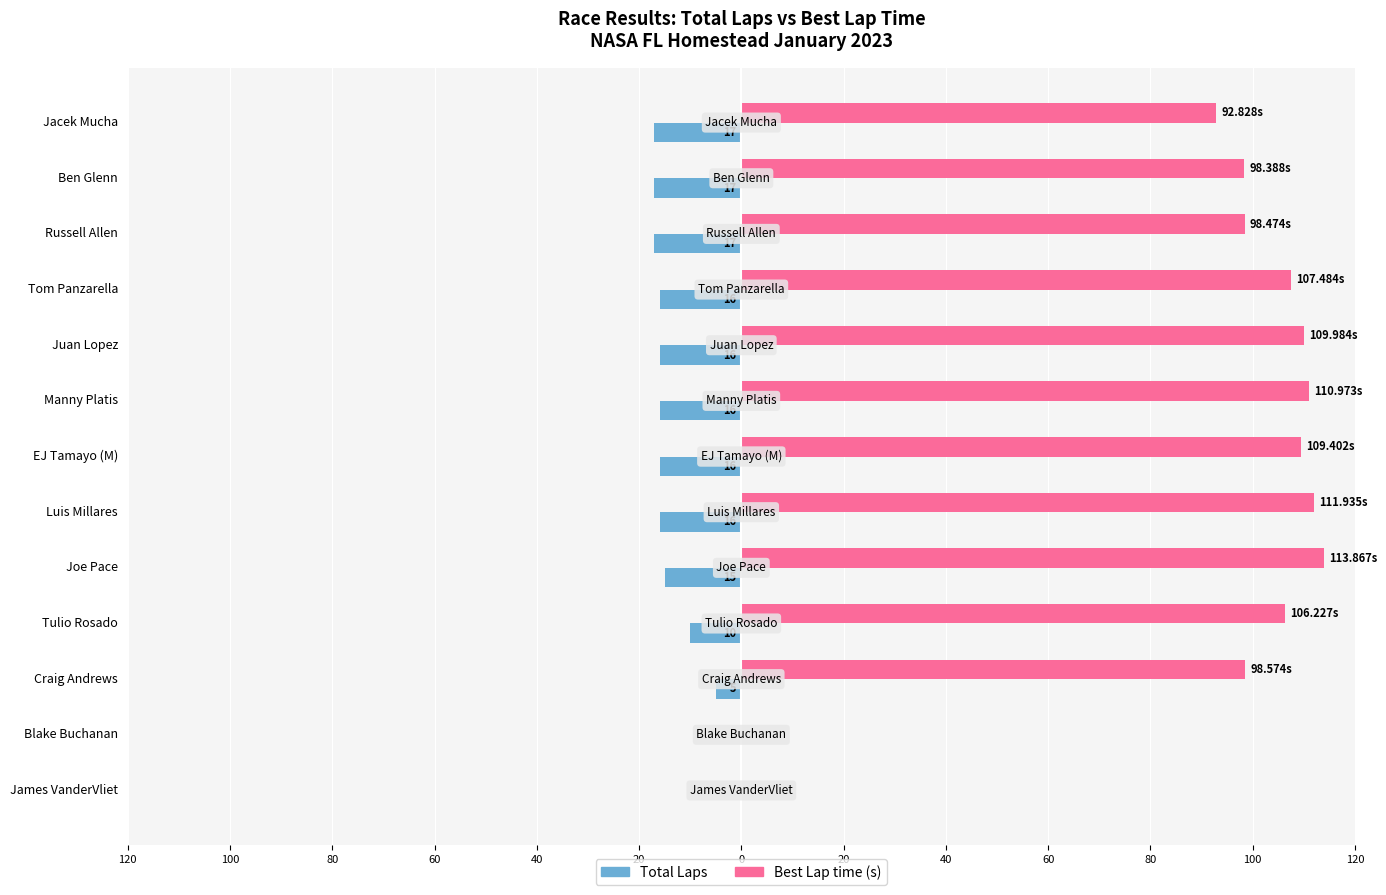

How many distinct data groups are displayed?

2